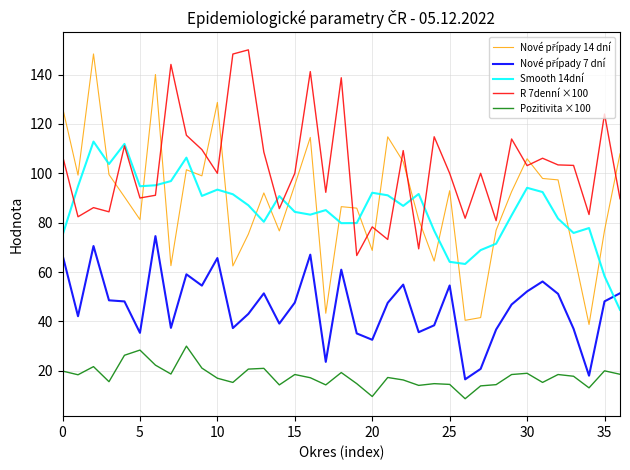

True or false: Smooth 14dní and Pozitivita ×100 intersect in this chart.

False